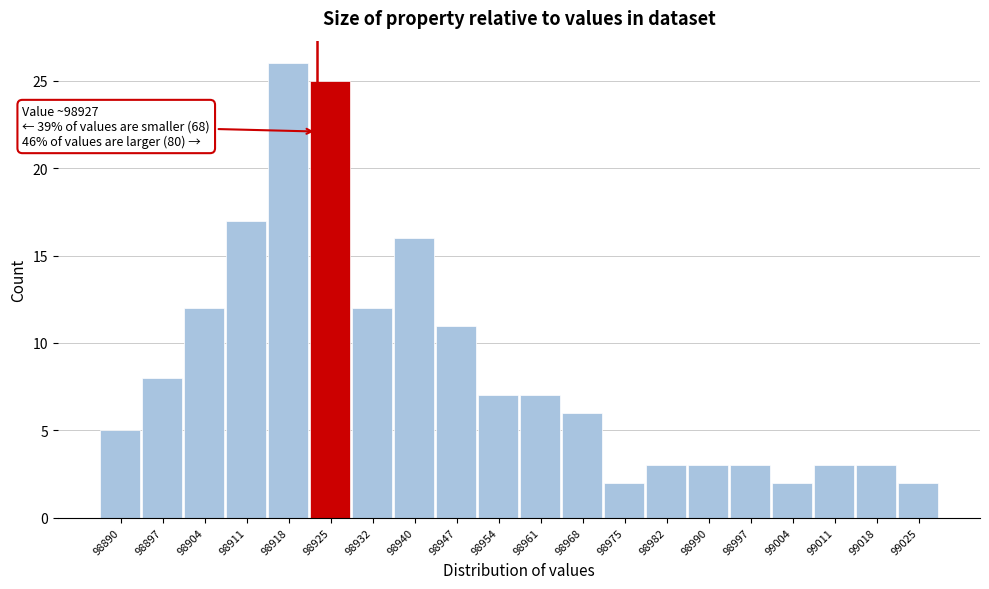

Reading right to left, transcribe all the data shown in this chart.

2	3	3	2	3	3	3	2	6	7	7	11	16	12	25	26	17	12	8	5